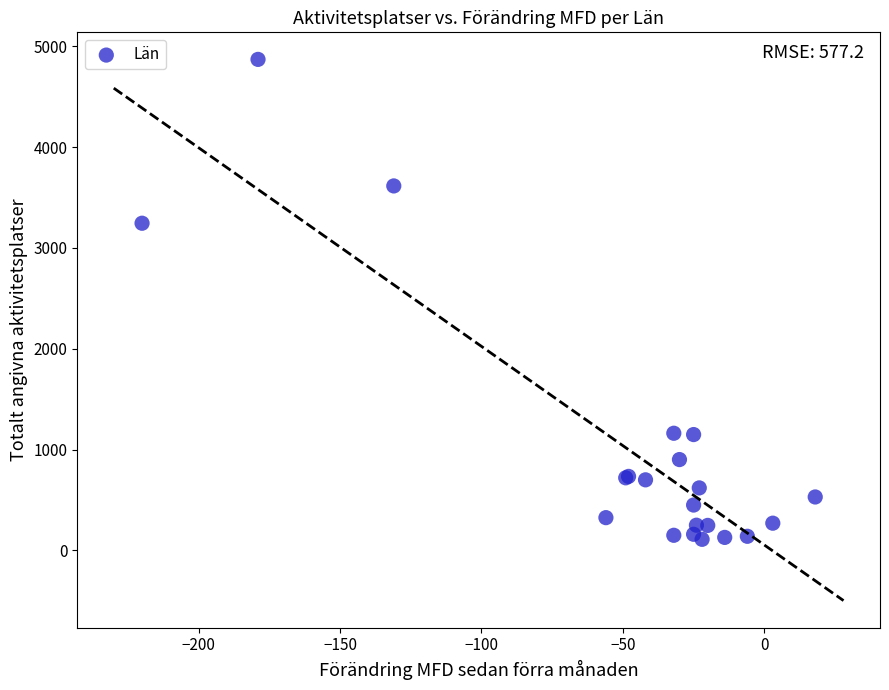

What Y value in the scatter plot is closest to 2490?

3245